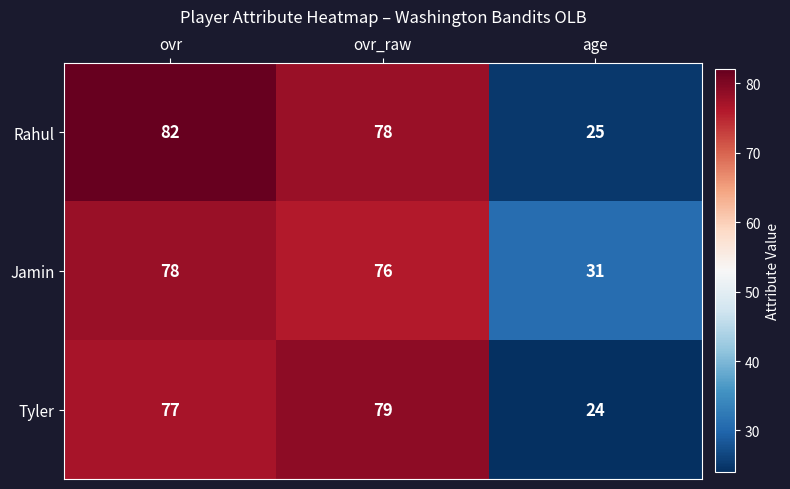

What value does the Rahul series have at ovr, to the nearest 5?

80